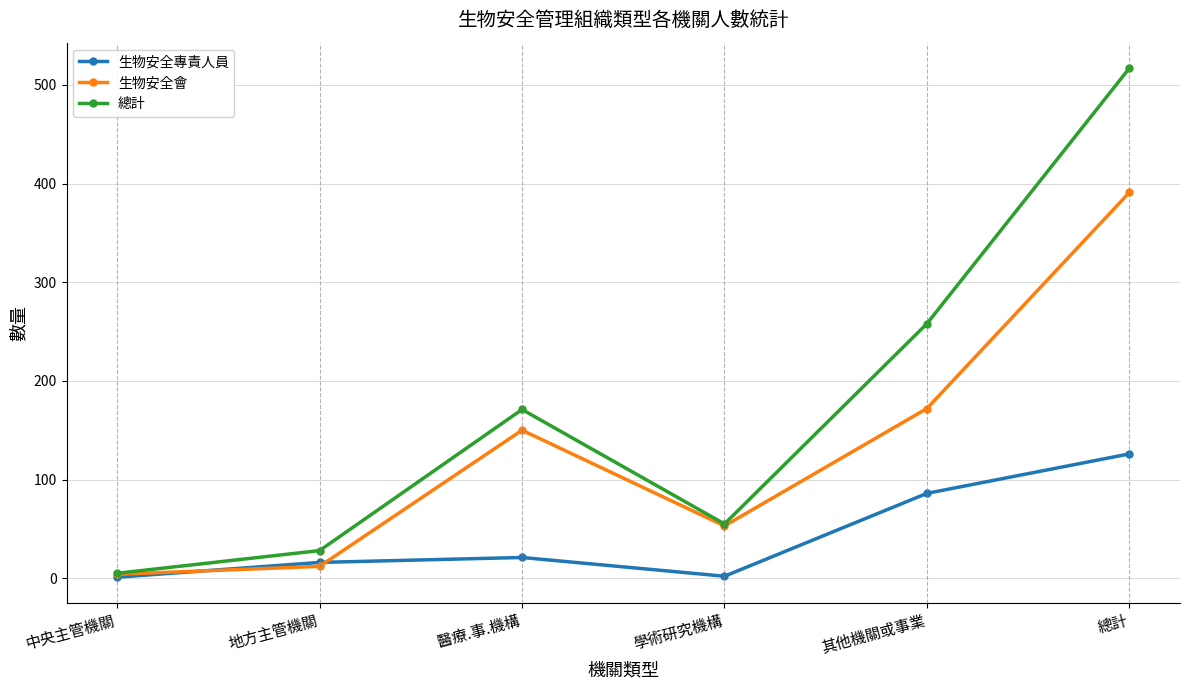

Rank the series by their maximum value, from lowest to highest.

生物安全專責人員, 生物安全會, 總計